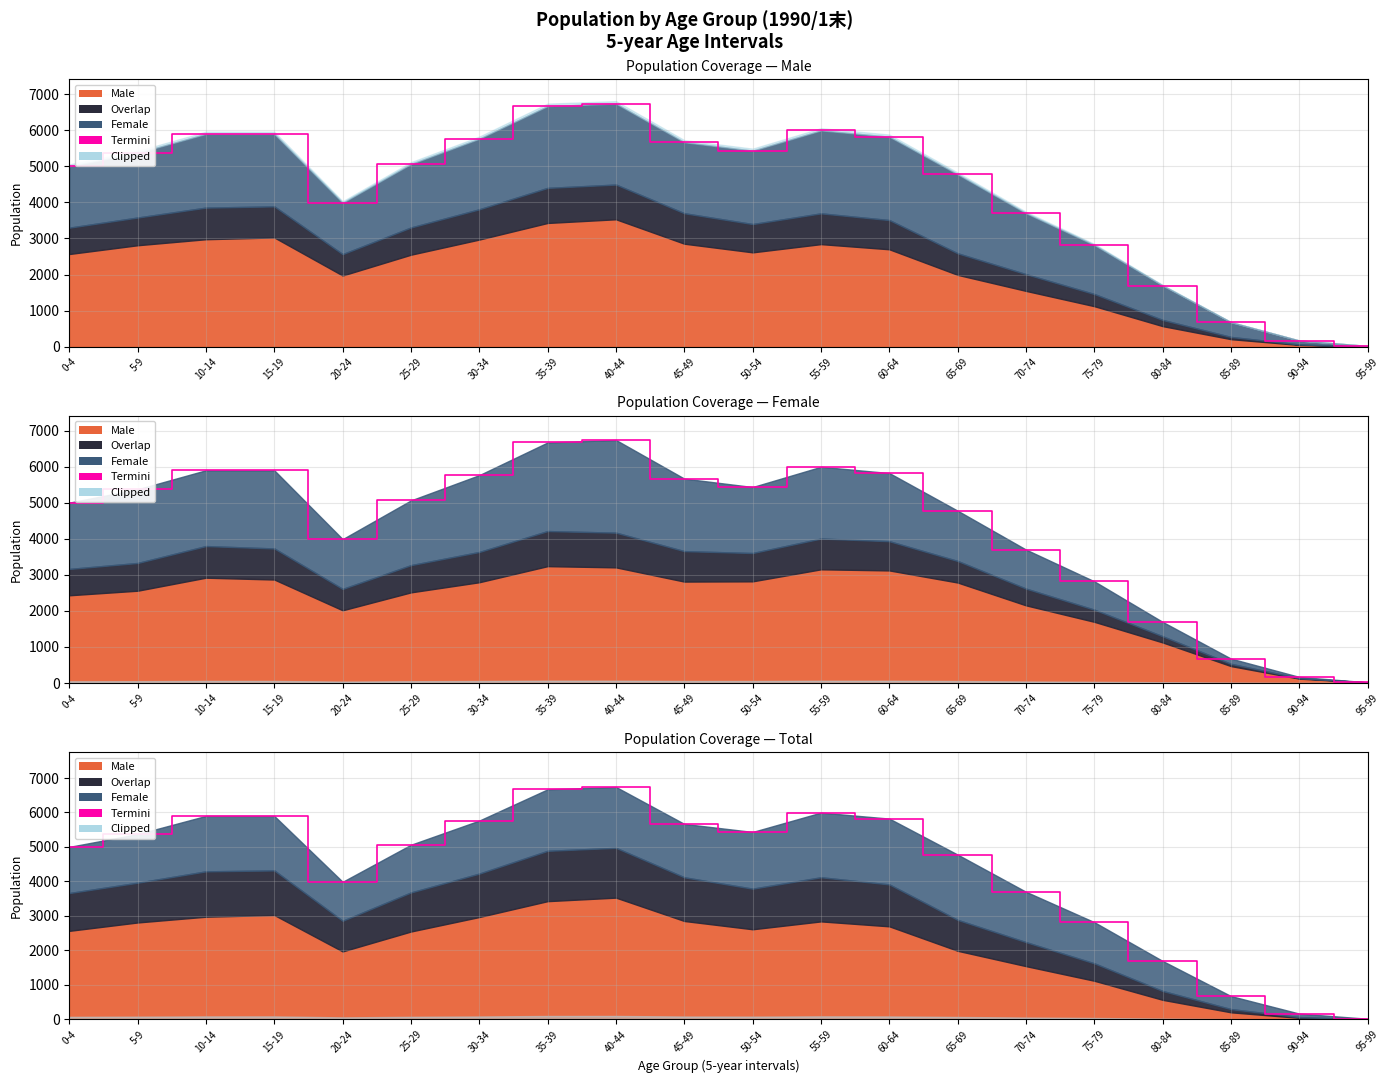

List the labels in order of value, smallest first.

95-99, 90-94, 85-89, 80-84, 75-79, 70-74, 20-24, 65-69, 0-4, 25-29, 5-9, 50-54, 45-49, 30-34, 60-64, 15-19, 10-14, 55-59, 35-39, 40-44